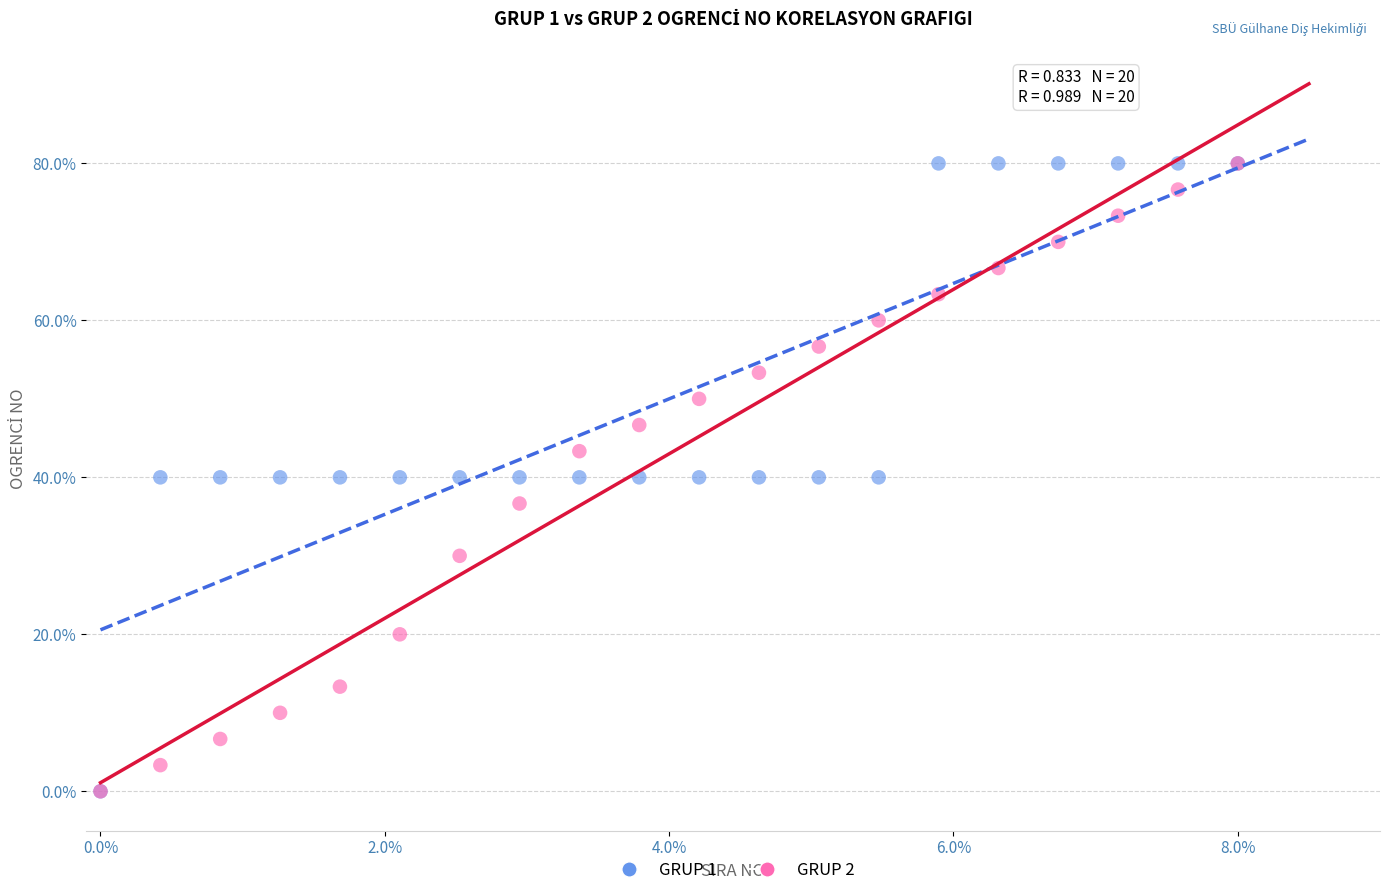

What are all the series names shown in the legend?

GRUP 1, GRUP 2